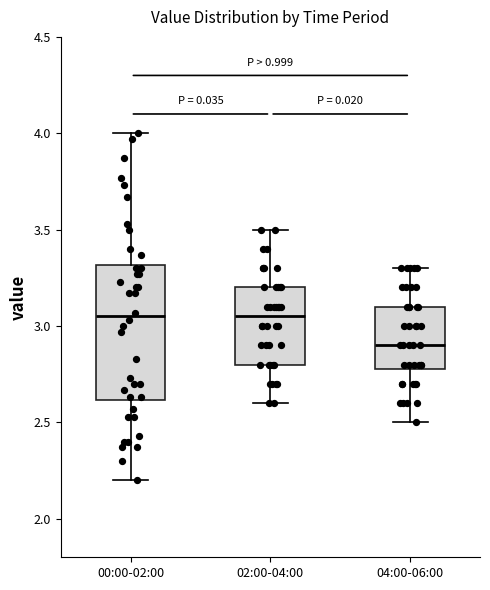

Where does the lower whisker of the box for 04:00-06:00 end on the y-axis? The values are not printed on the chart, so give them approximately, as read against the axis.

2.50